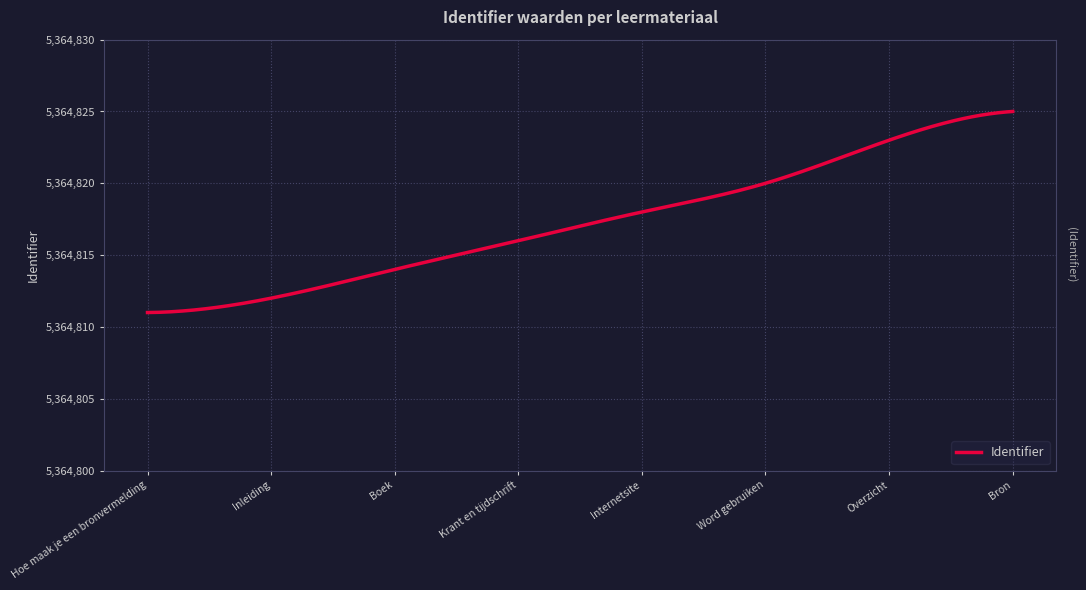

What is the smallest value displayed?

5364811.0